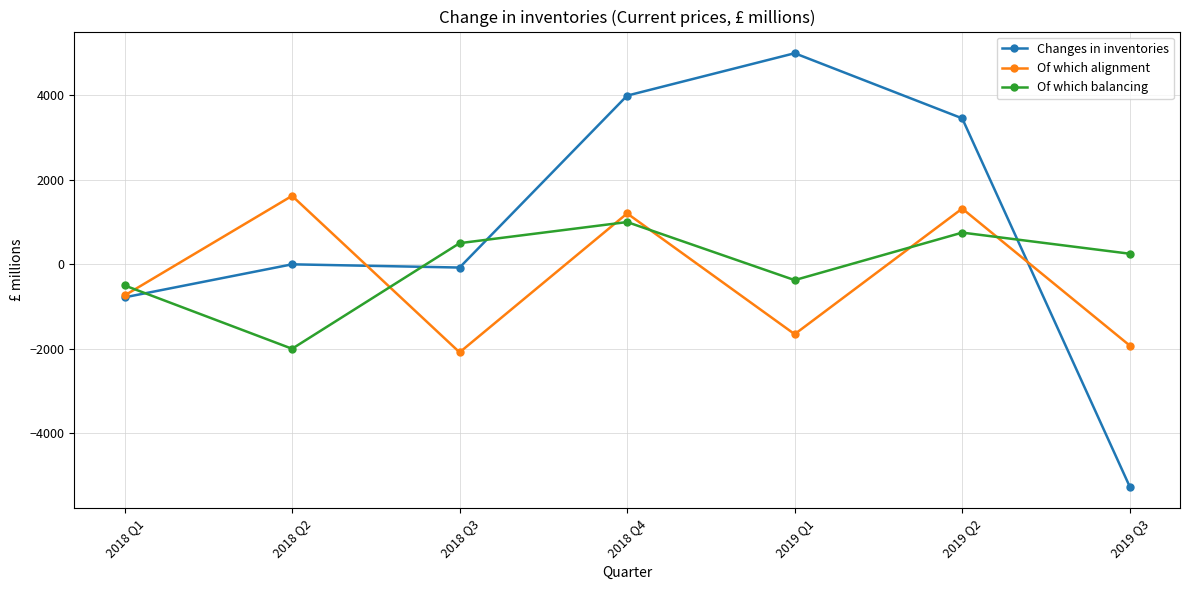

True or false: Of which alignment has more than 1 interior local peaks.

True